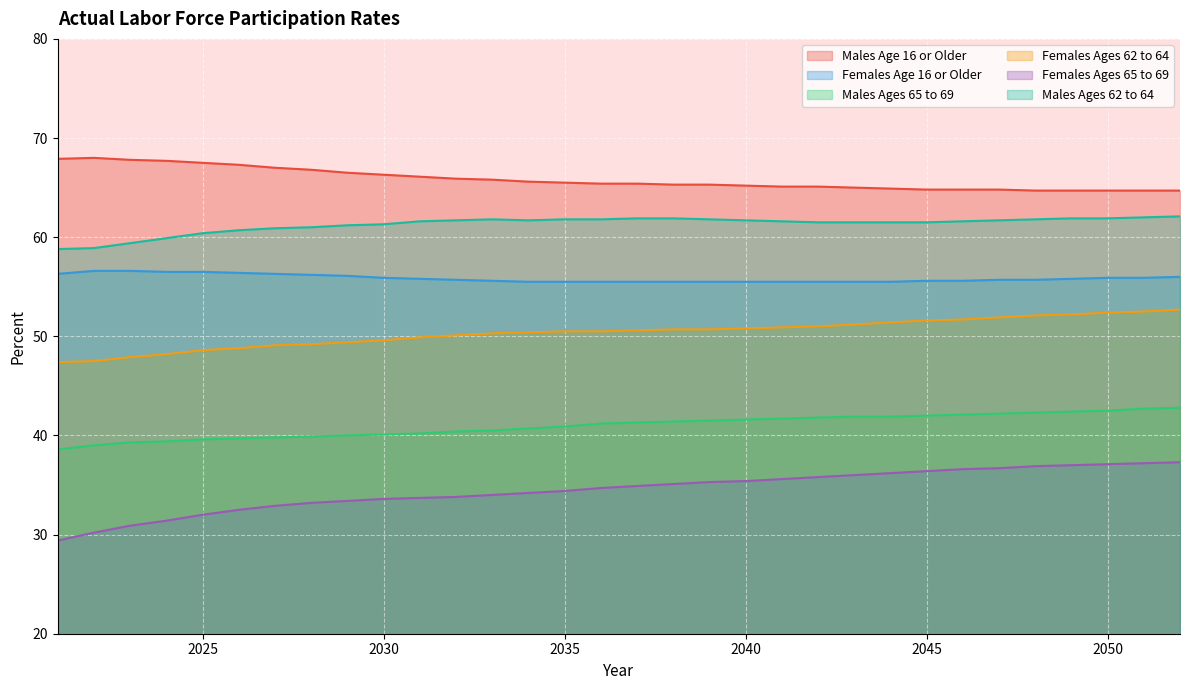

What is the difference between the Males Age 16 or Older values at 2023 and 2035?

2.3